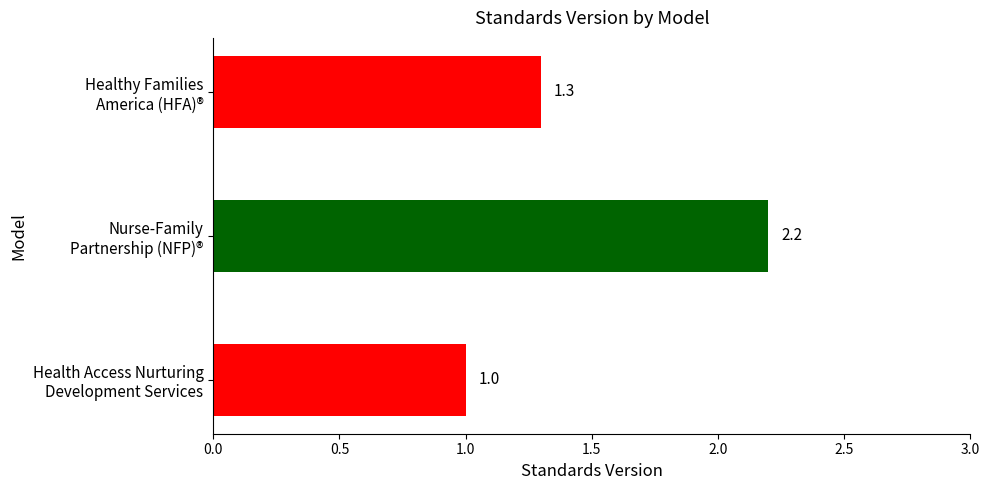

At which category does the chart reach its peak across all series?

Nurse-Family
Partnership (NFP)®